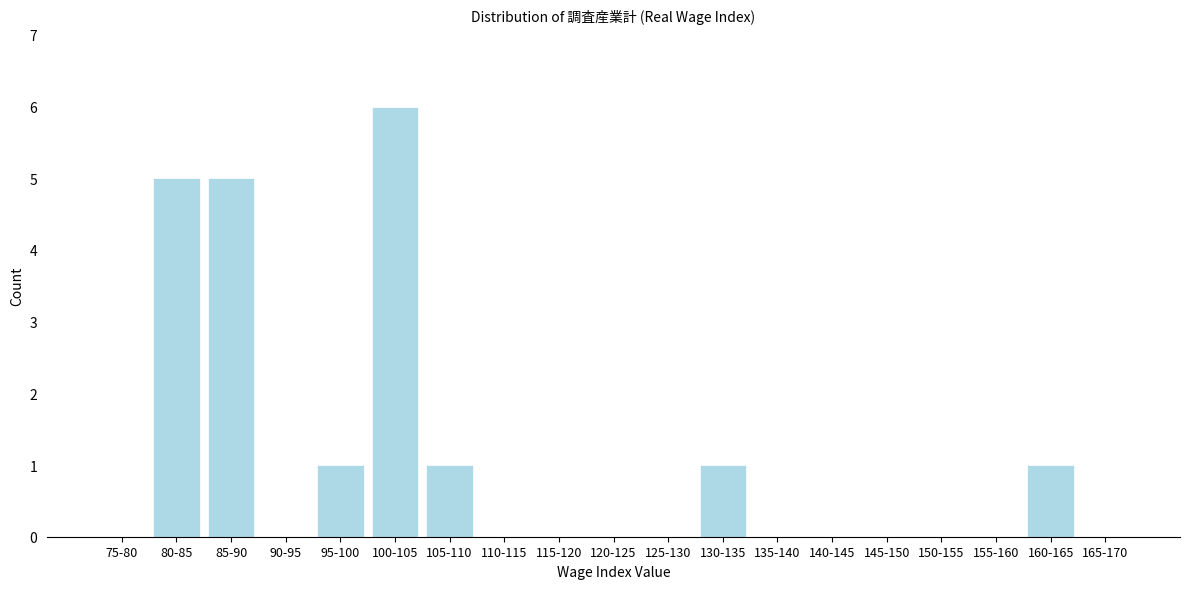

Reading right to left, transcribe all the data shown in this chart.

165-170=0	160-165=1	155-160=0	150-155=0	145-150=0	140-145=0	135-140=0	130-135=1	125-130=0	120-125=0	115-120=0	110-115=0	105-110=1	100-105=6	95-100=1	90-95=0	85-90=5	80-85=5	75-80=0